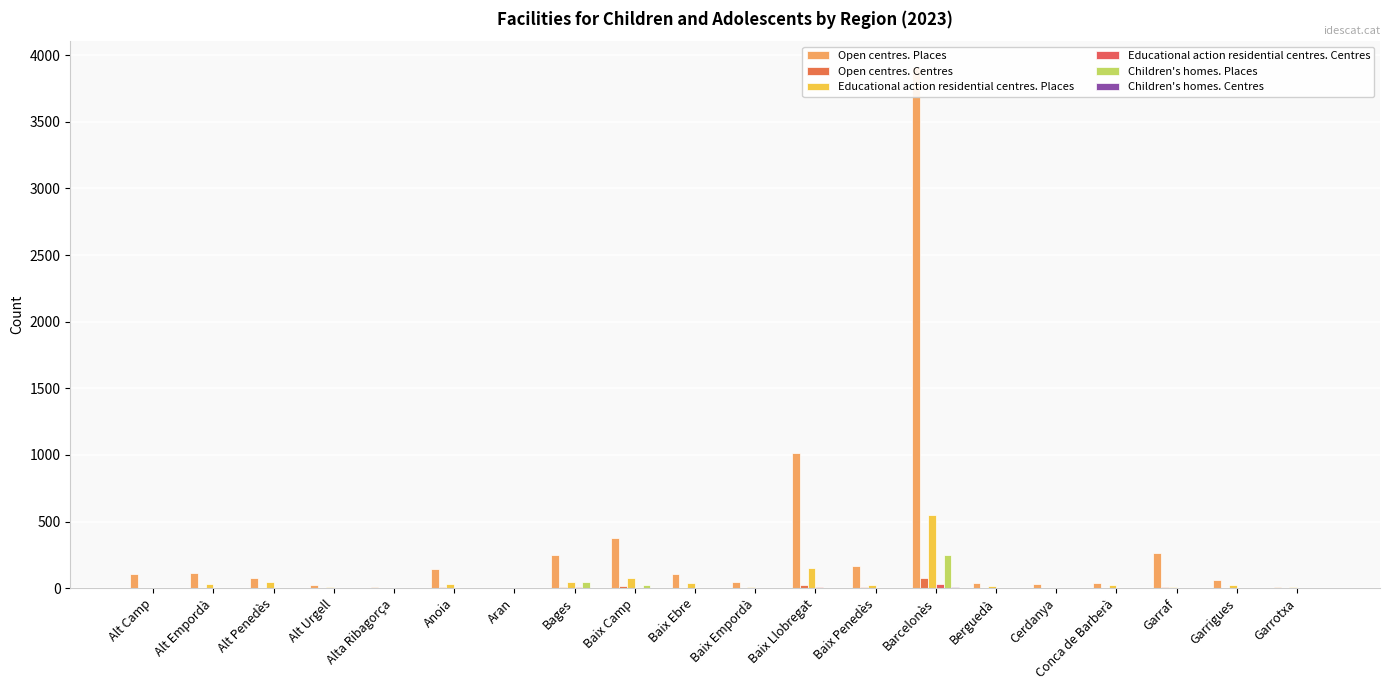

Where is Educational action residential centres. Centres nearest to the value 15?

Baix Llobregat